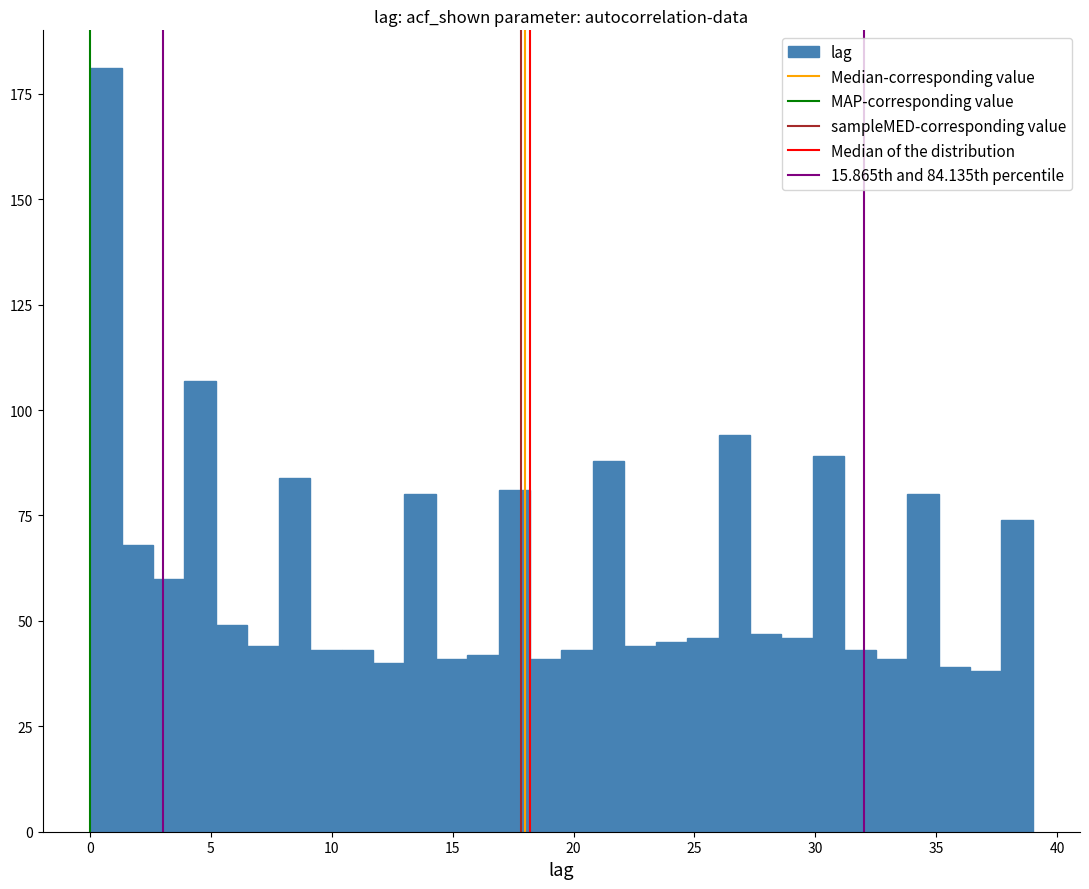

Read against the x-axis, roughly where is the centre of the tallest bar?

0.5